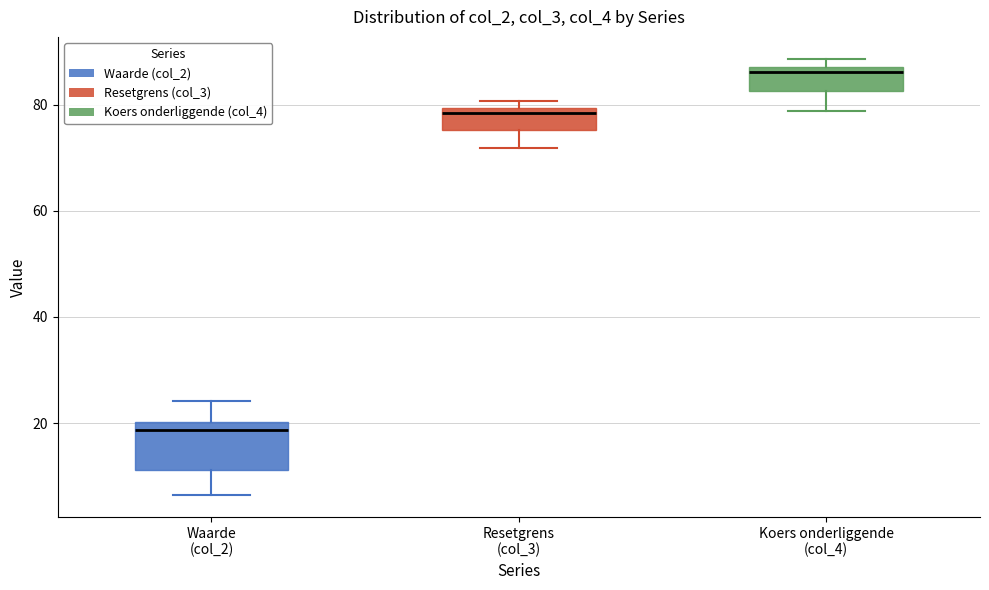

Where does the lower whisker of the box for Waarde (col_2) end on the y-axis? The values are not printed on the chart, so give them approximately, as read against the axis.

6